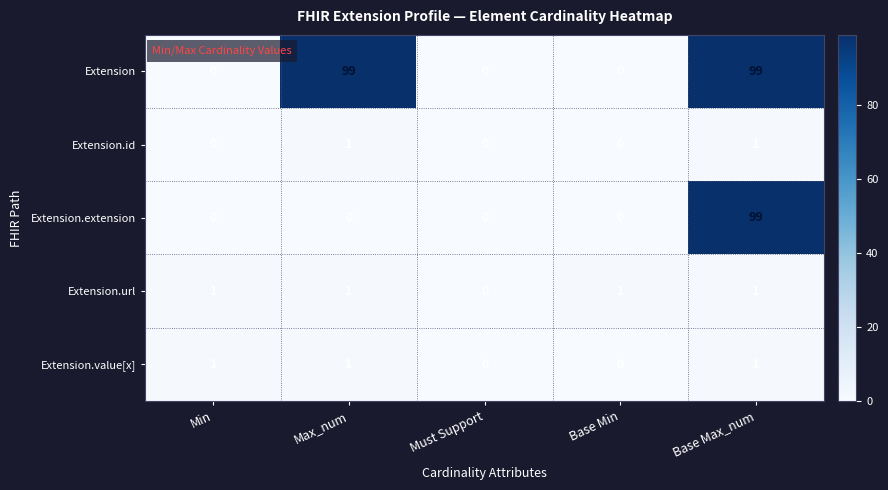

Is it true that Extension.id equals 0 at Must Support?

True